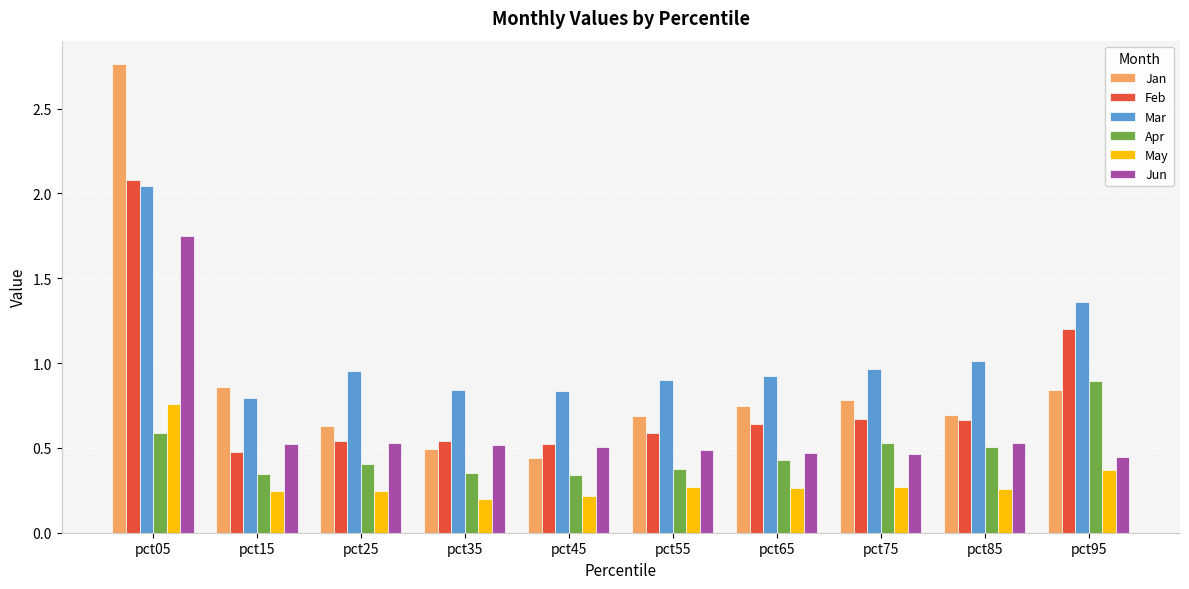

What is the difference between the maximum and minimum values in the Jan series?

2.3